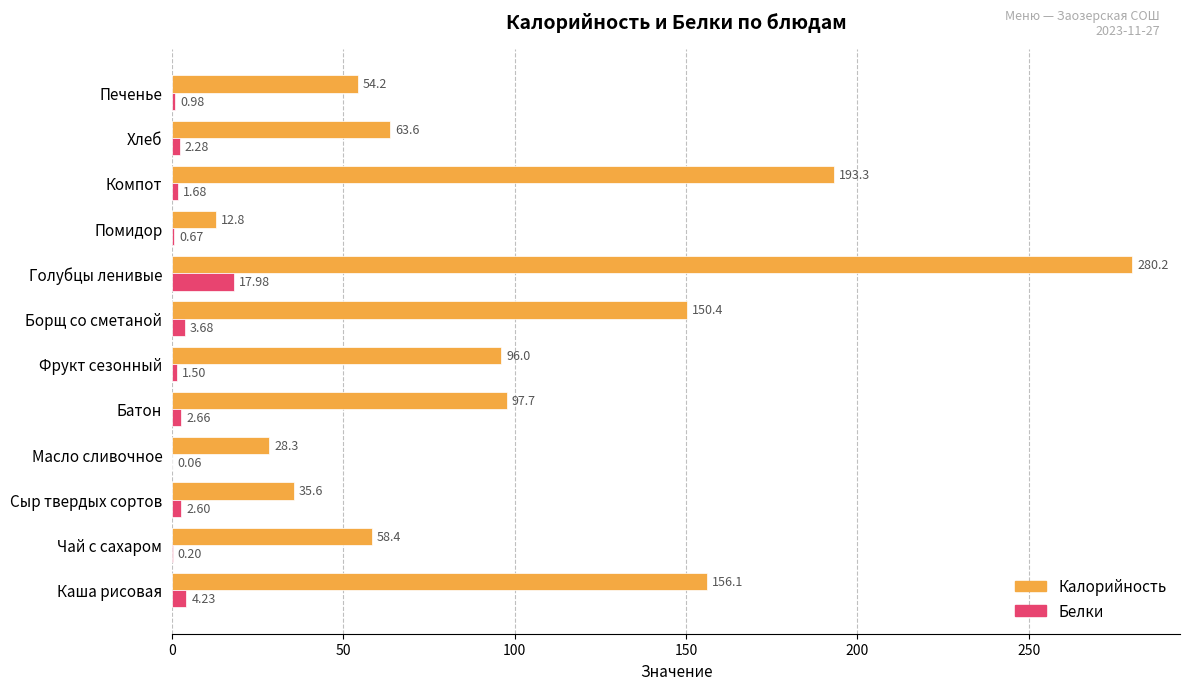

Where is Калорийность nearest to the value 146?

Борщ со сметаной